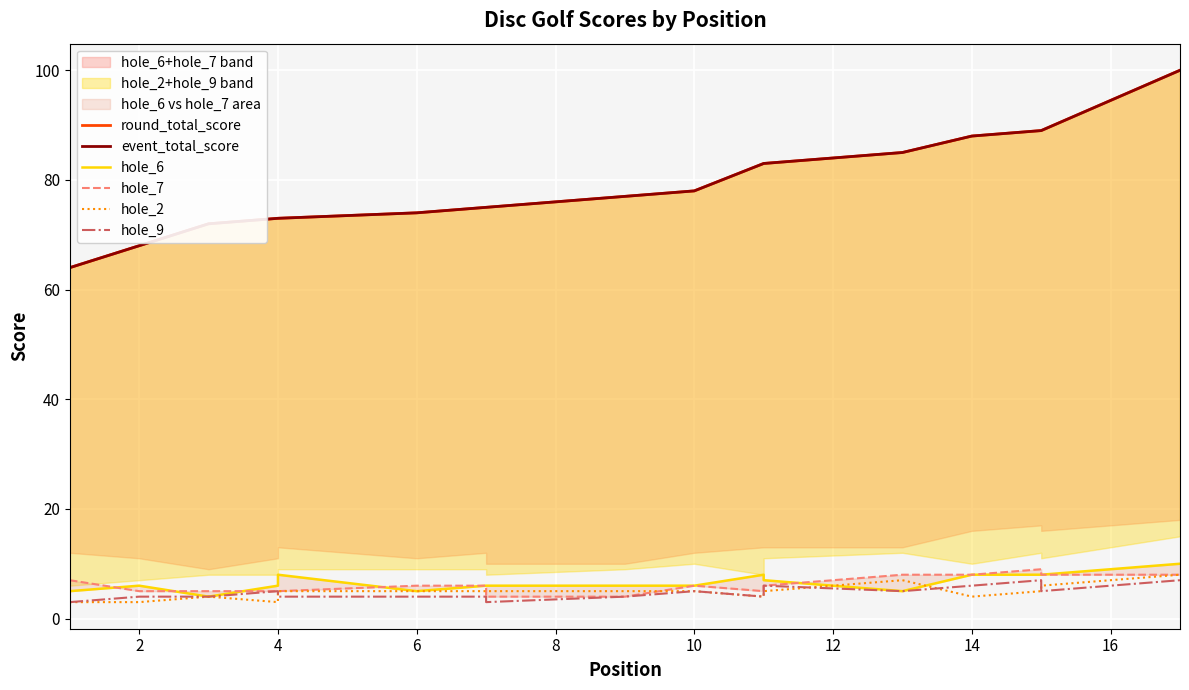

The round_total_score series shows 83 at 11. True or false?

True